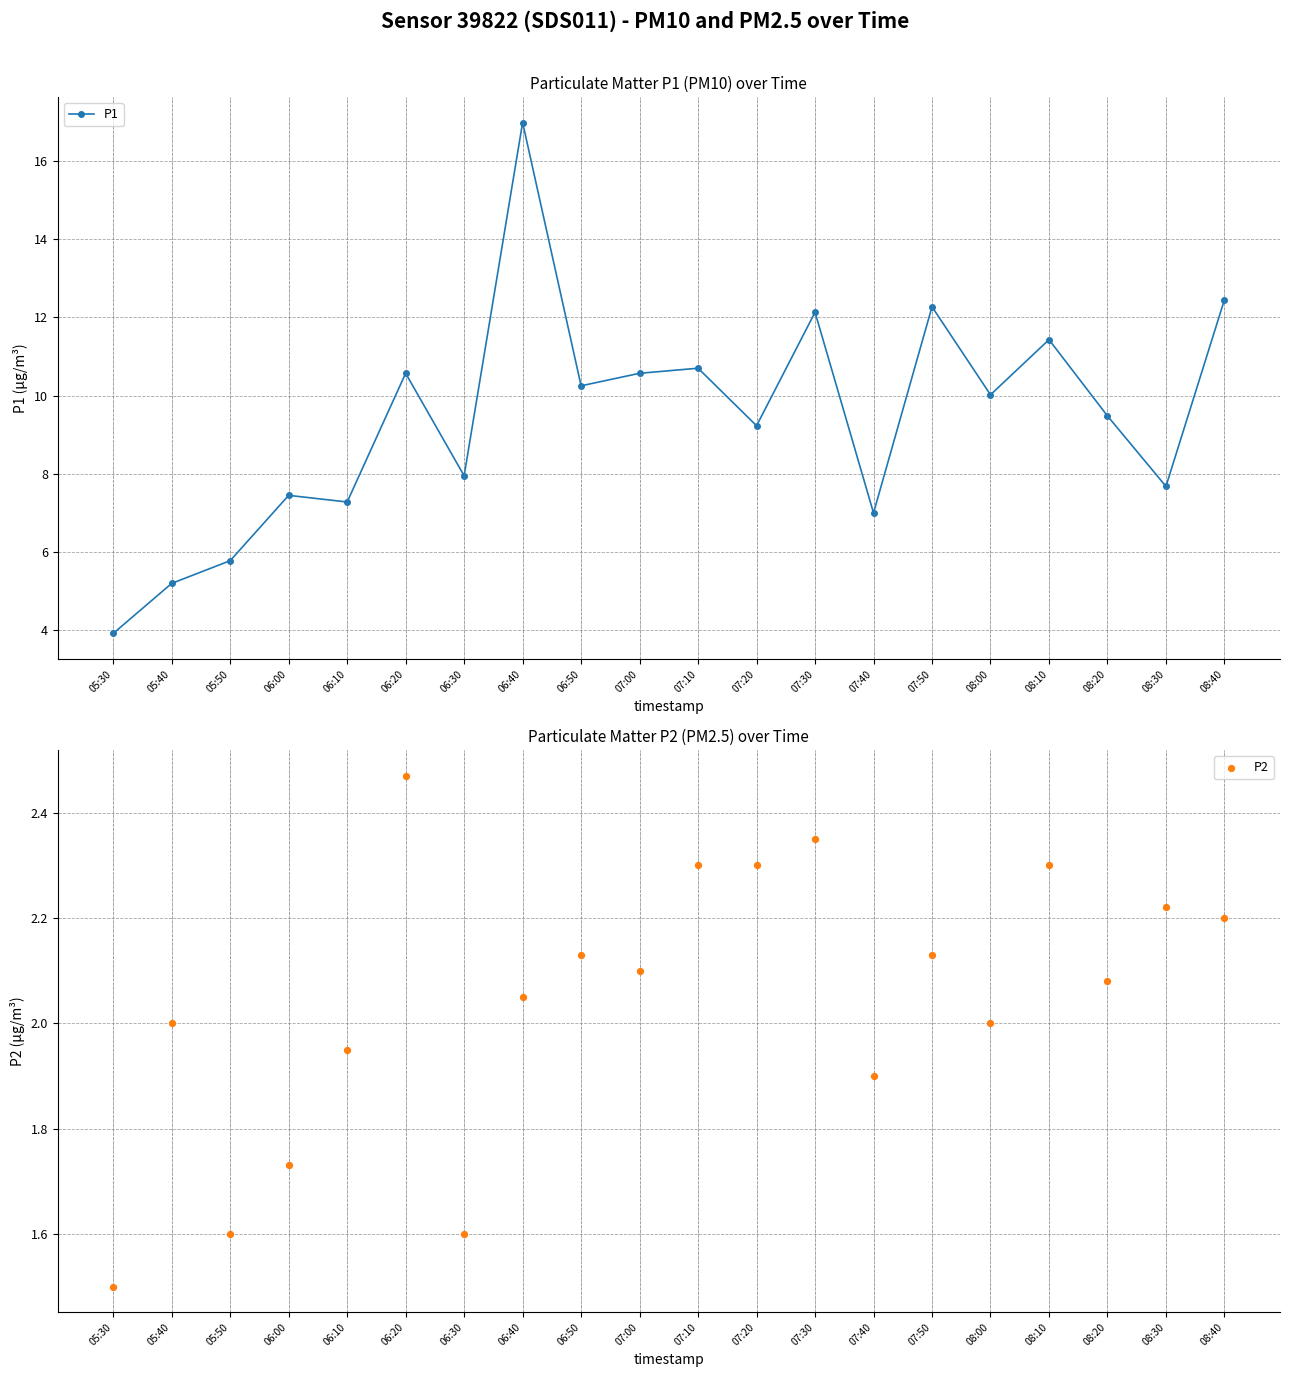

Is the value of P2 at 07:30 greater than the value of P1 at 07:20?

No